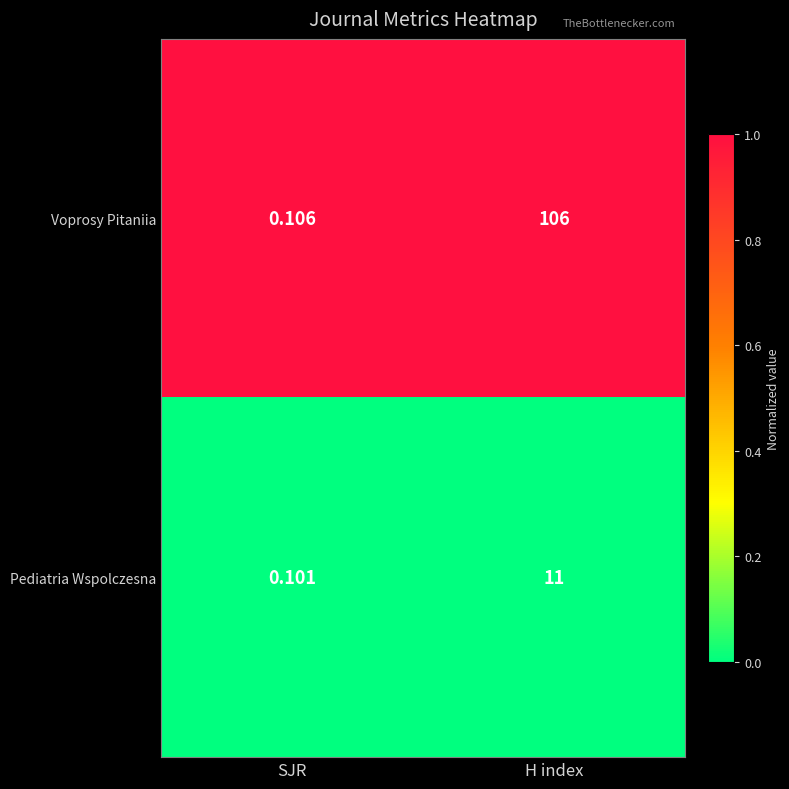

Rank the series by their maximum value, from lowest to highest.

Pediatria Wspolczesna, Voprosy Pitaniia